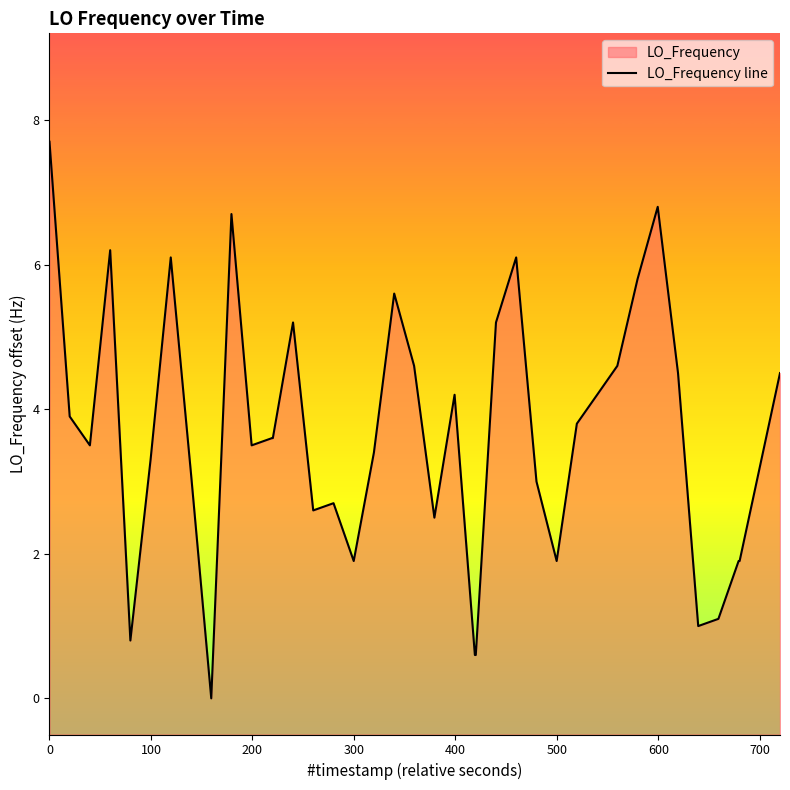

How many values exceed 3?

26